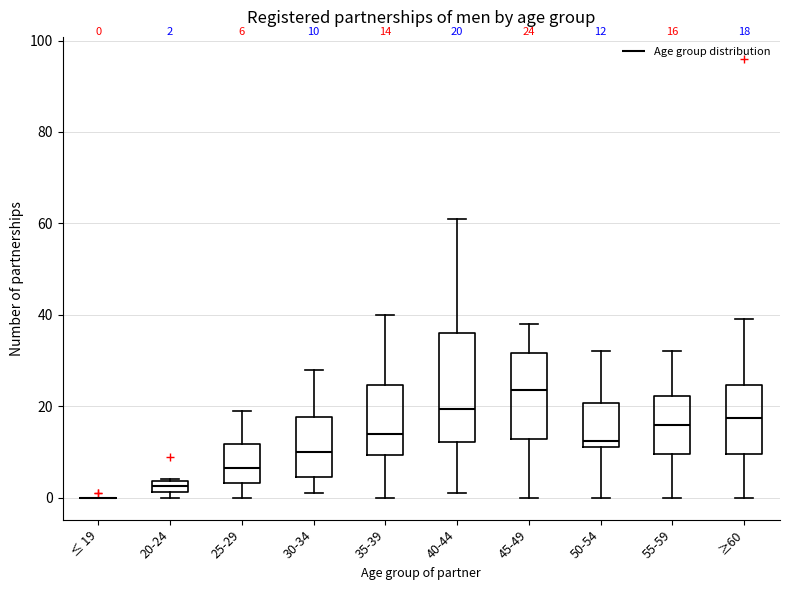

Which box is the tallest, from its lower edge to its upper edge?

40-44